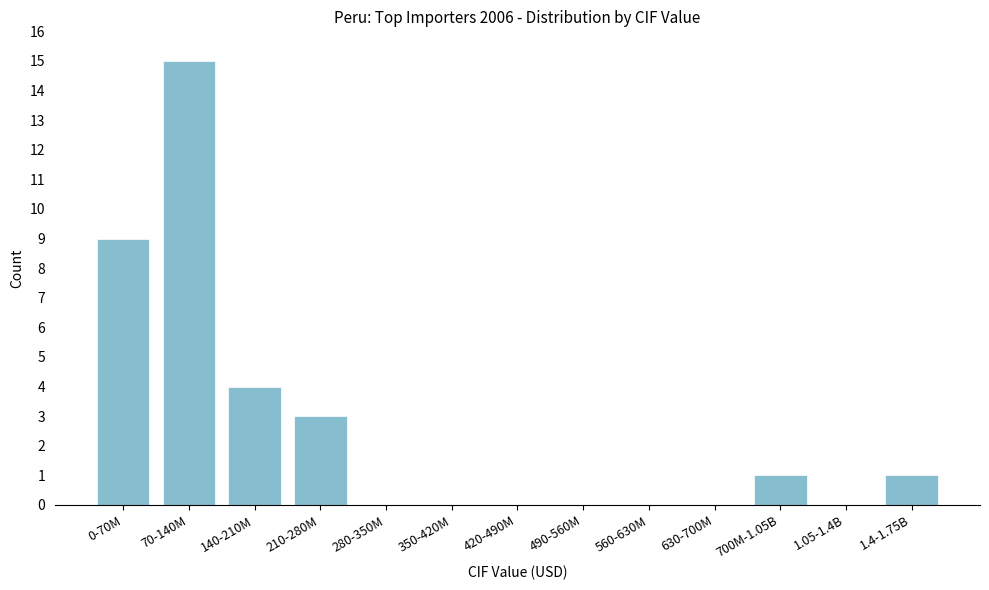

Reading left to right, what are all the values shown in this chart?

0-70M=9	70-140M=15	140-210M=4	210-280M=3	280-350M=0	350-420M=0	420-490M=0	490-560M=0	560-630M=0	630-700M=0	700M-1.05B=1	1.05-1.4B=0	1.4-1.75B=1